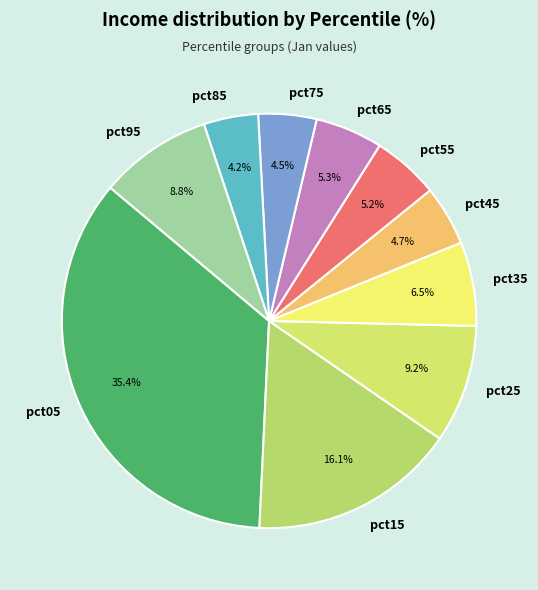

What percentage is the pct15 slice, to the nearest percent?

16%